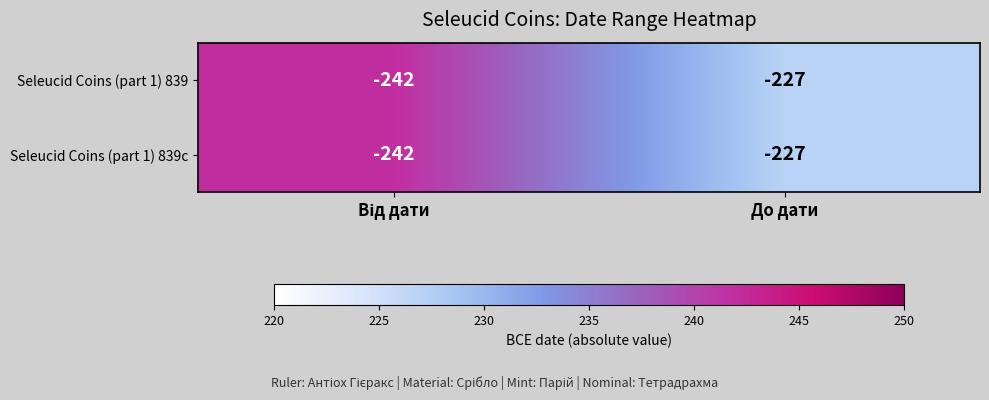

What is the lowest value of the Seleucid Coins (part 1) 839c series?

-242